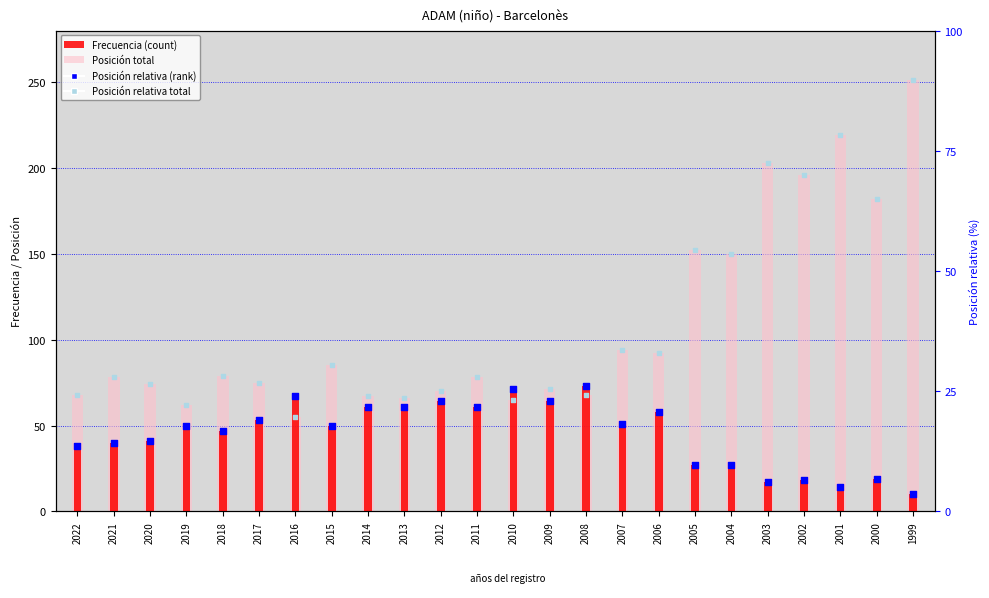

Which series contains the highest Y value?

Posición total